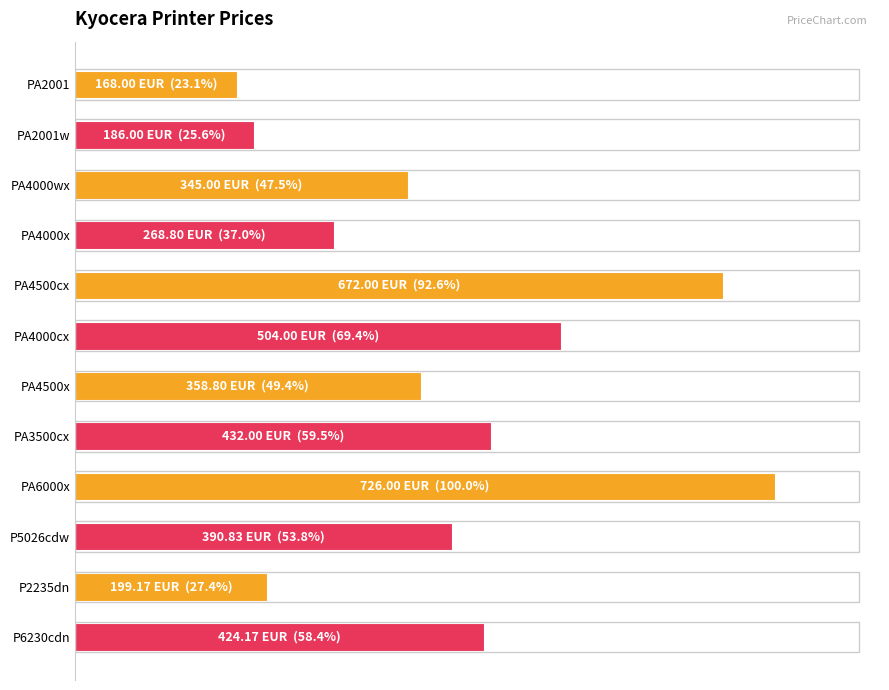

Are the bars horizontal?

Yes